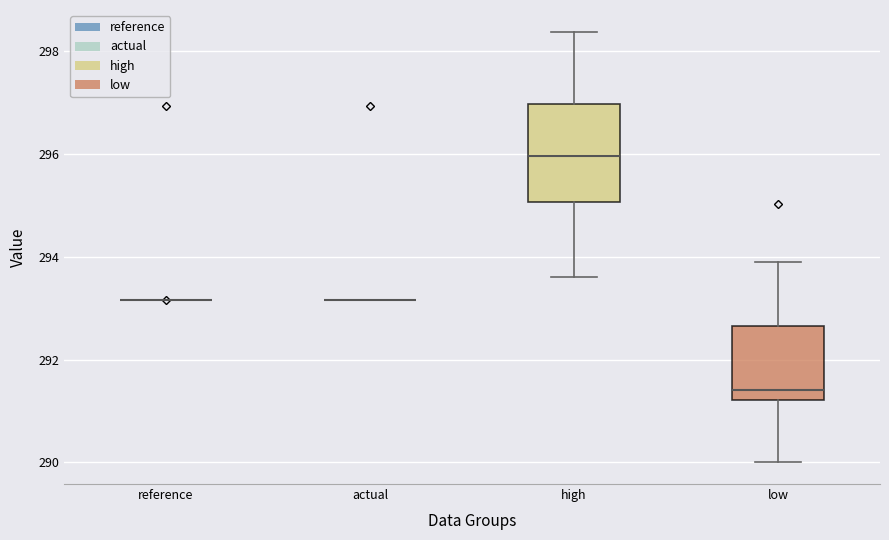

Reading left to right, read every box against the y-axis: the position of its median line, the range the box covers, and the ends of its whiskers. The values are not printed on the chart, so give them approximately, as read against the axis.

reference: box collapsed to a line at 293.2, whiskers 293.2 to 293.2
actual: box collapsed to a line at 293.2, whiskers 293.2 to 293.2
high: median 296.0, box 295.0 to 297.0, whiskers 293.6 to 298.4
low: median 291.4, box 291.2 to 292.6, whiskers 290.0 to 294.0